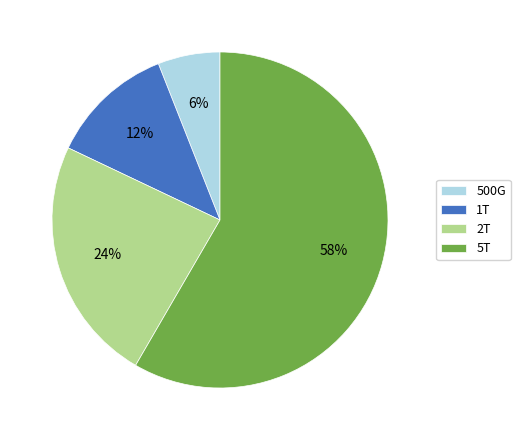

How many slices are in this pie chart?

4